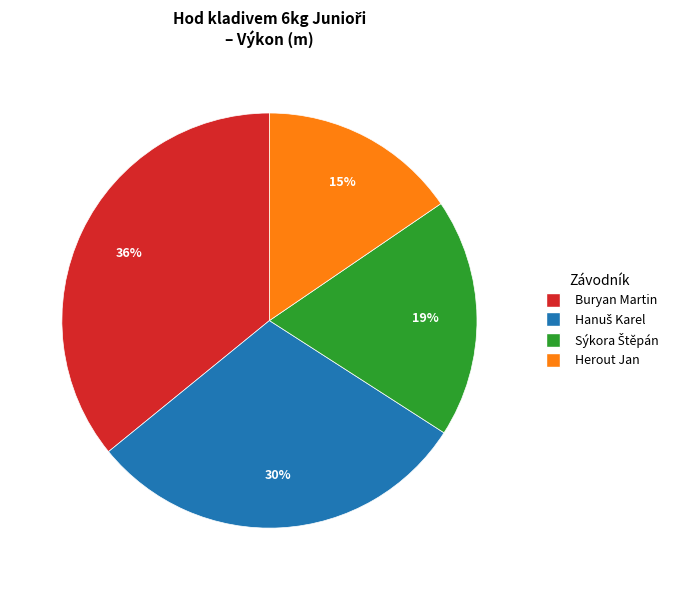

True or false: Buryan Martin accounts for 36% of the total.

True